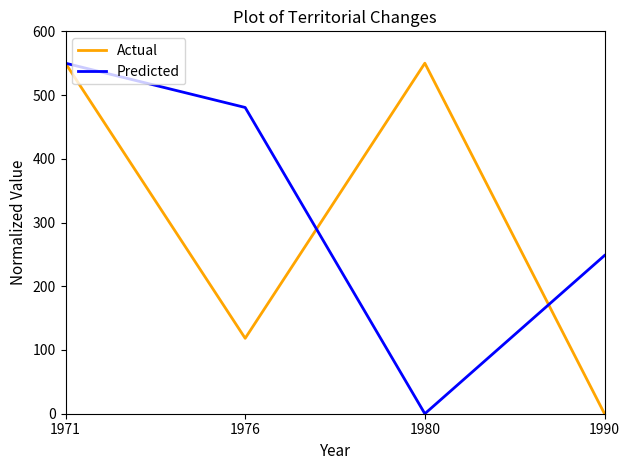

Is this an area chart (filled region under the line)?

No